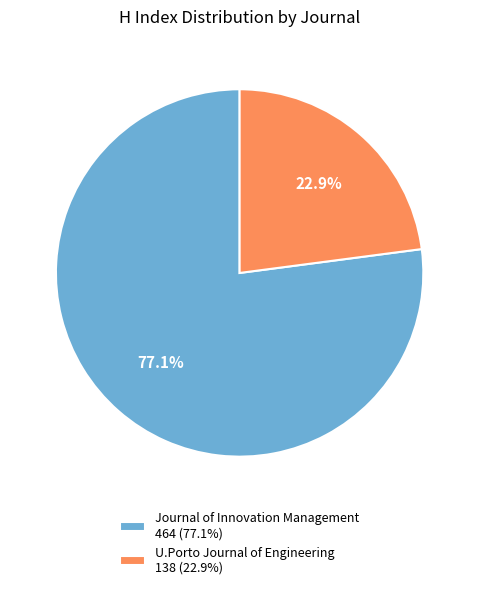

Do Journal of Innovation Management and U.Porto Journal of Engineering together represent more than half of the pie?

Yes